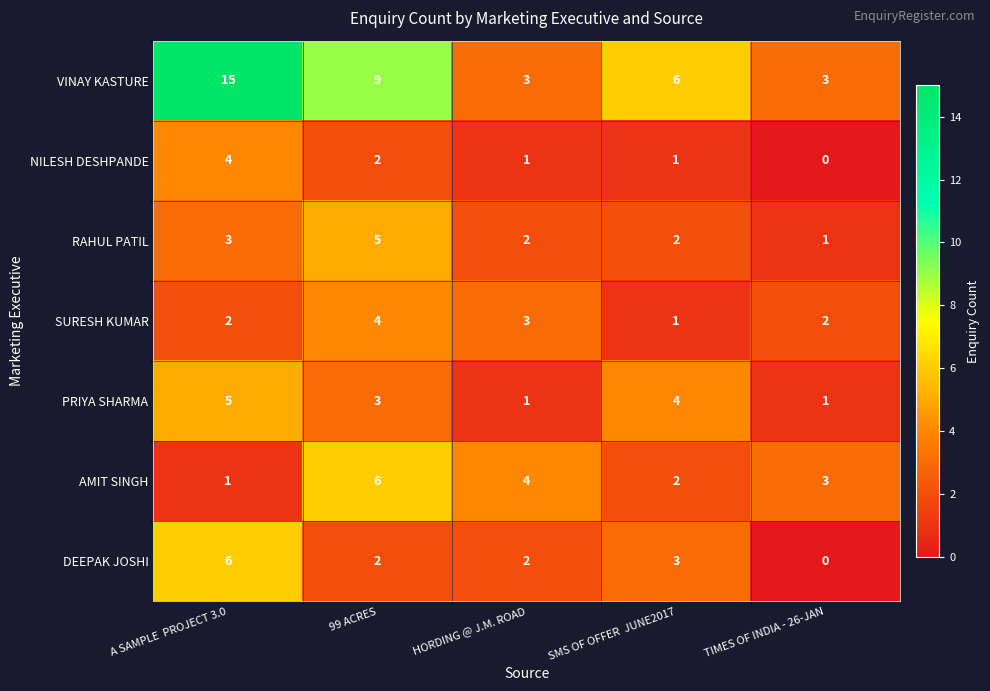

What is the greatest value displayed?

15